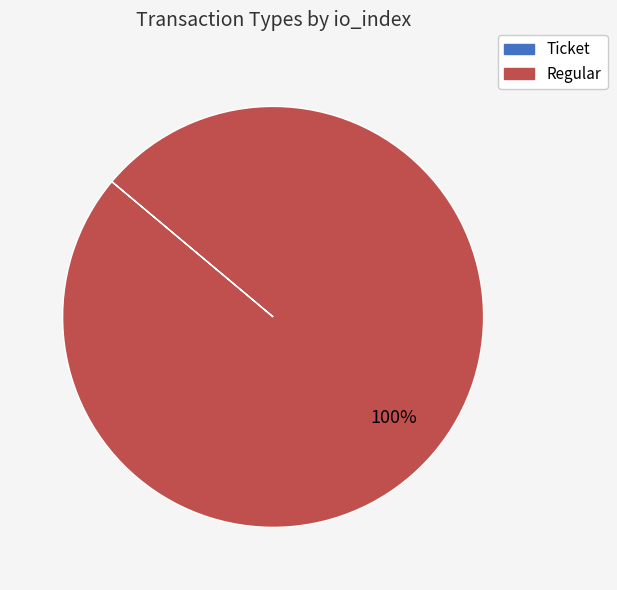

Which category has the biggest portion of the pie?

Regular